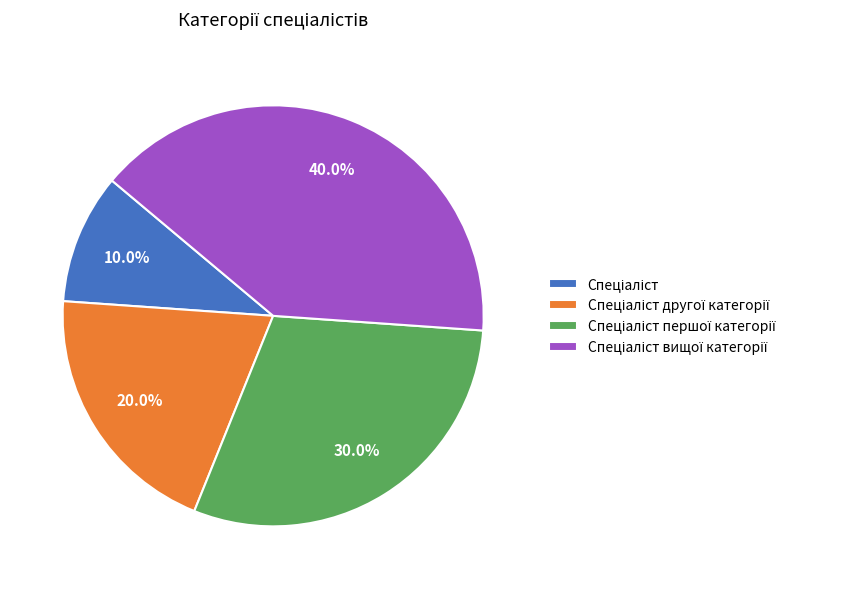

Does any single category account for the majority?

No